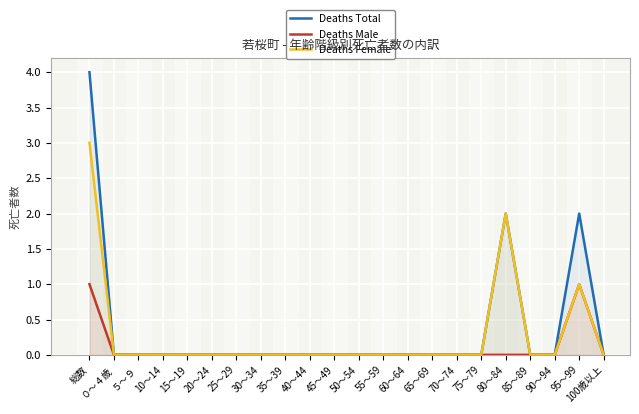

How many positive values does the Deaths Male series have?

2